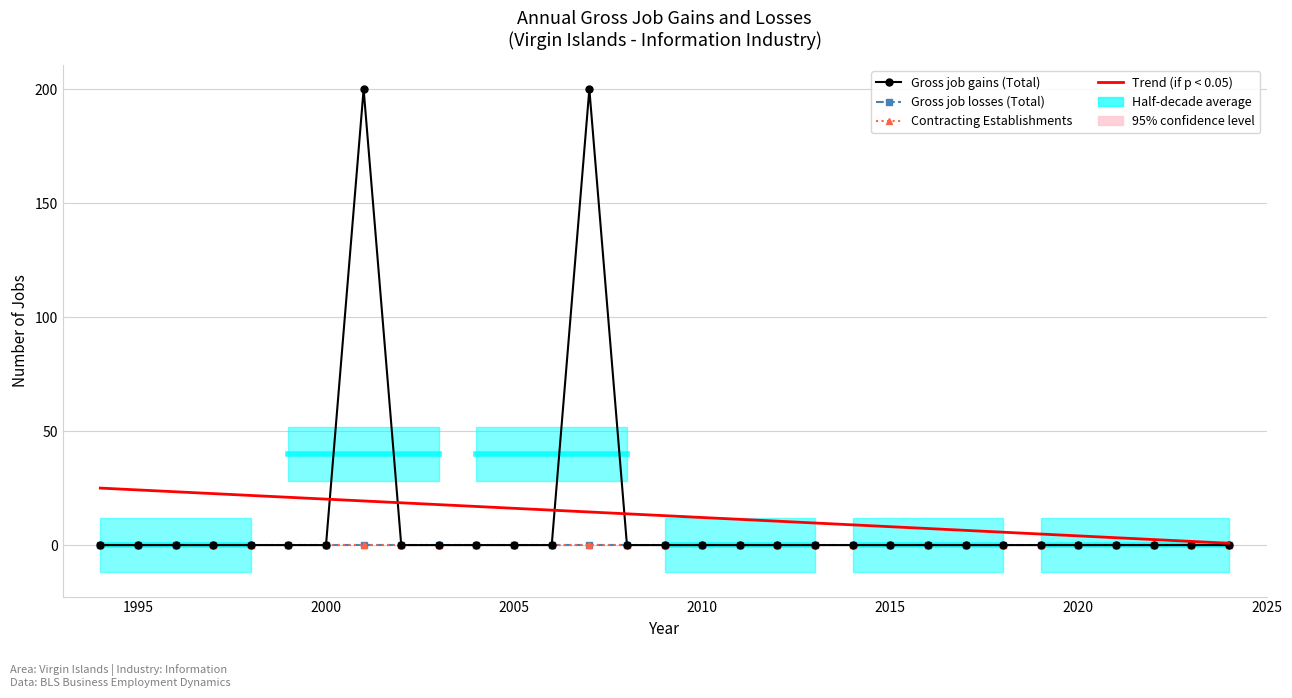

After their last crossing, which series has the higher values: Trend (if p < 0.05) or Gross job gains (Total)?

Trend (if p < 0.05)